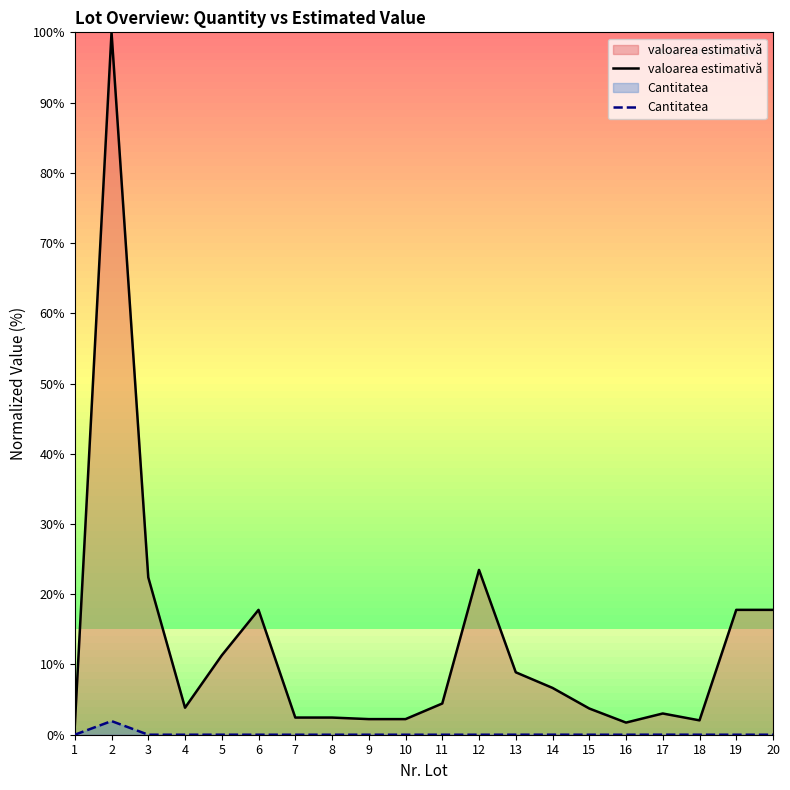

At which category does Cantitatea reach its first local valley?

4